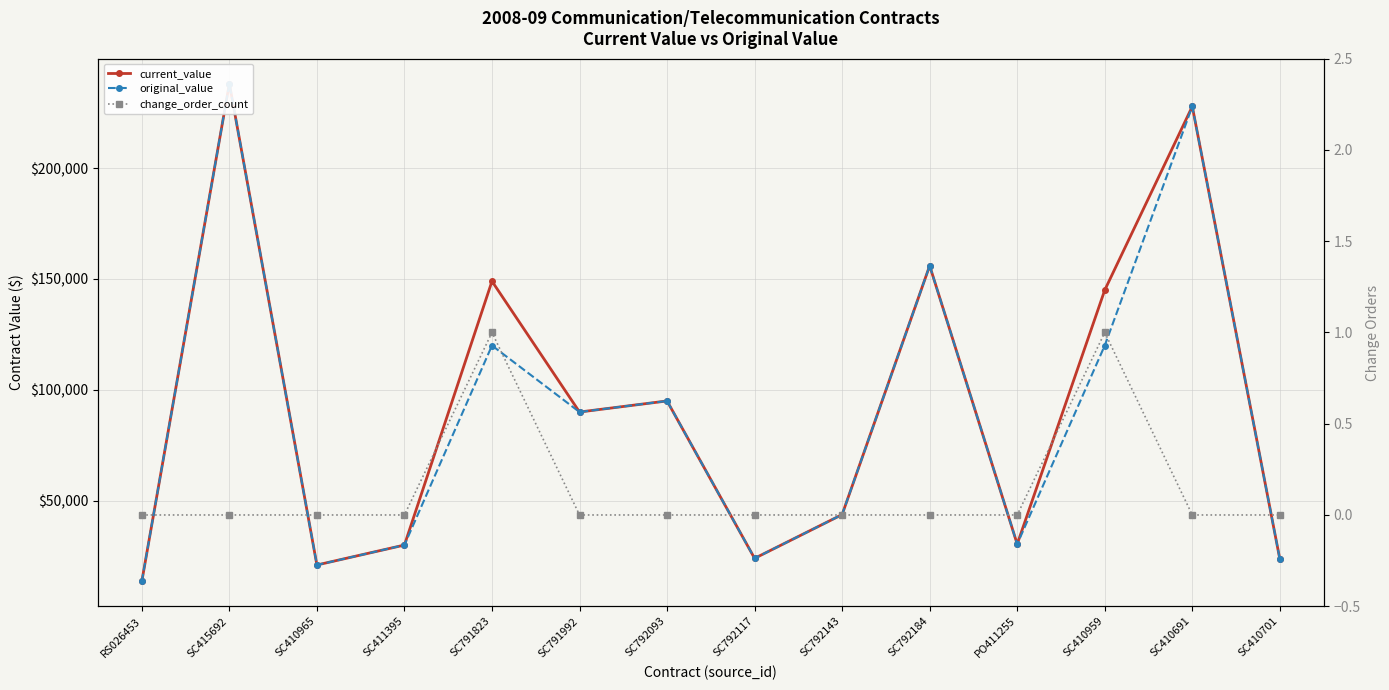

Is the value of original_value at SC792143 greater than the value of change_order_count at SC792093?

Yes